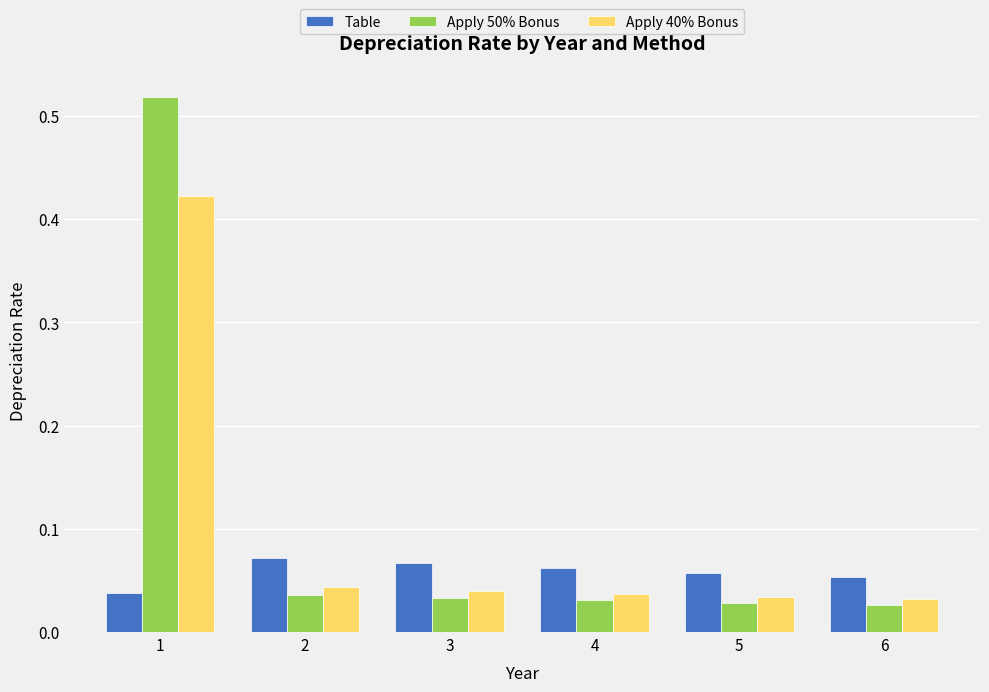

How many bars are there in each group?

3